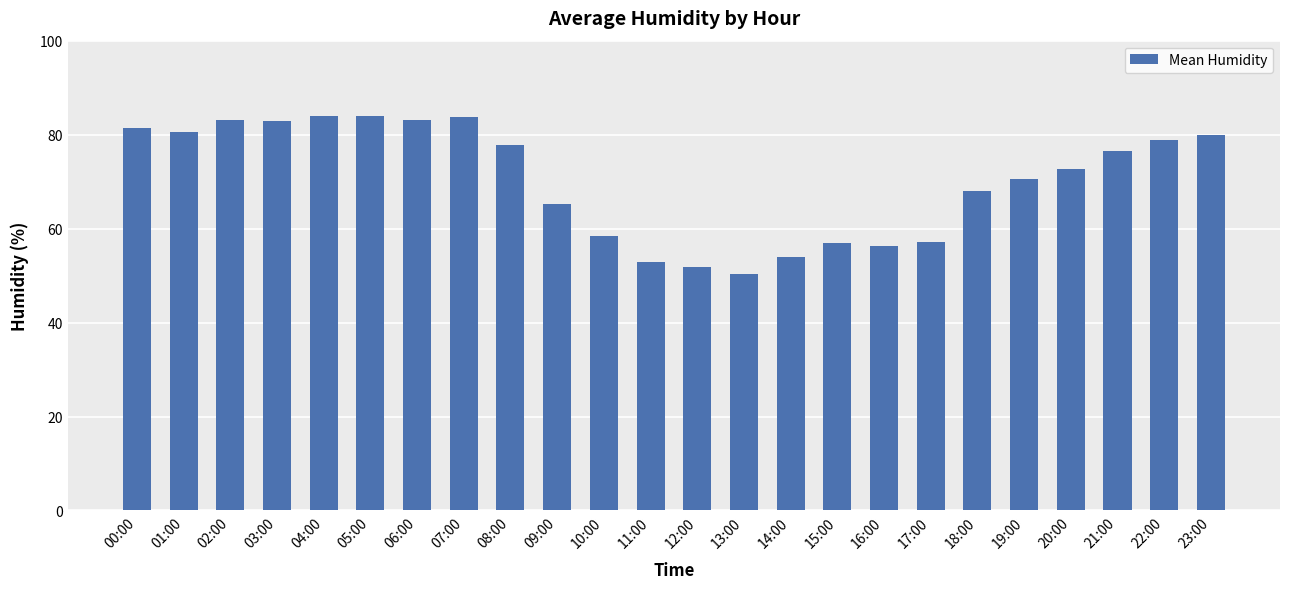

True or false: the data shows 126.5 at 23:00.

False